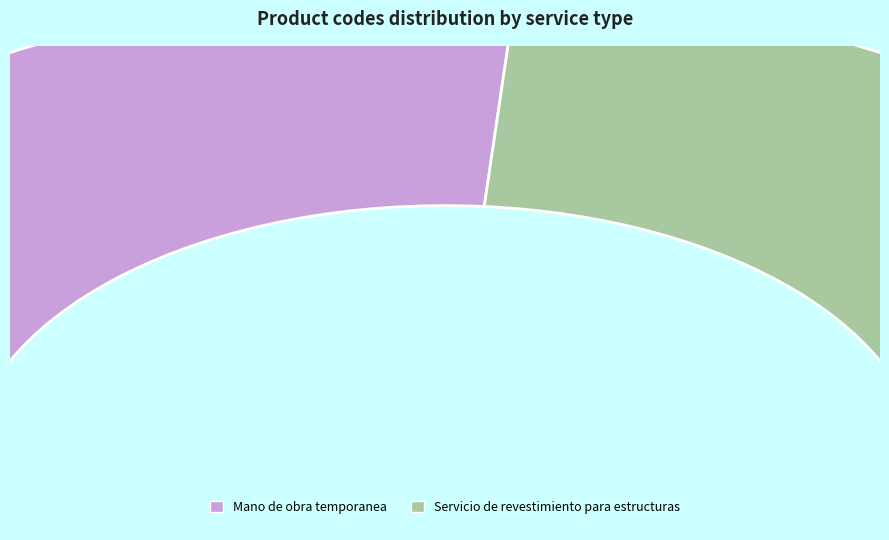

Approximately how many times larger is the value at Servicio de revestimiento para estructuras compared to Mano de obra temporanea?

0.9